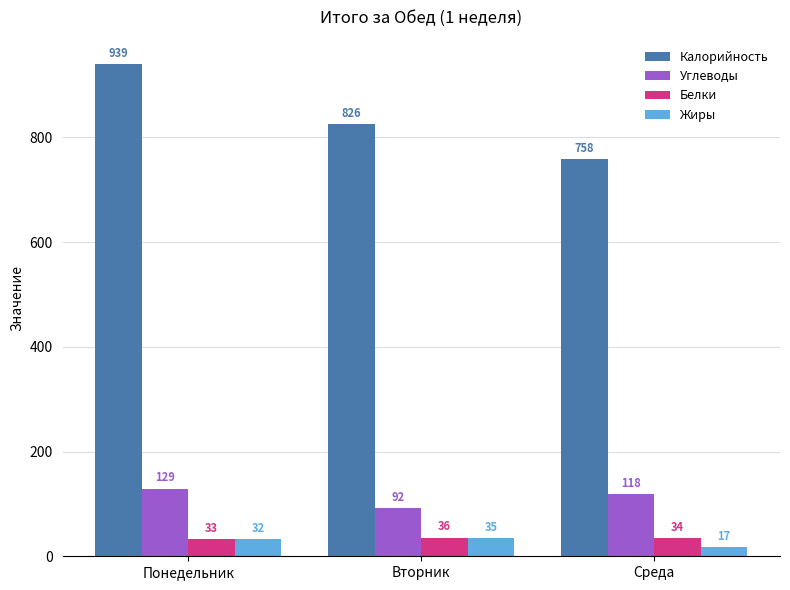

Where is Углеводы nearest to the value 110?

Среда